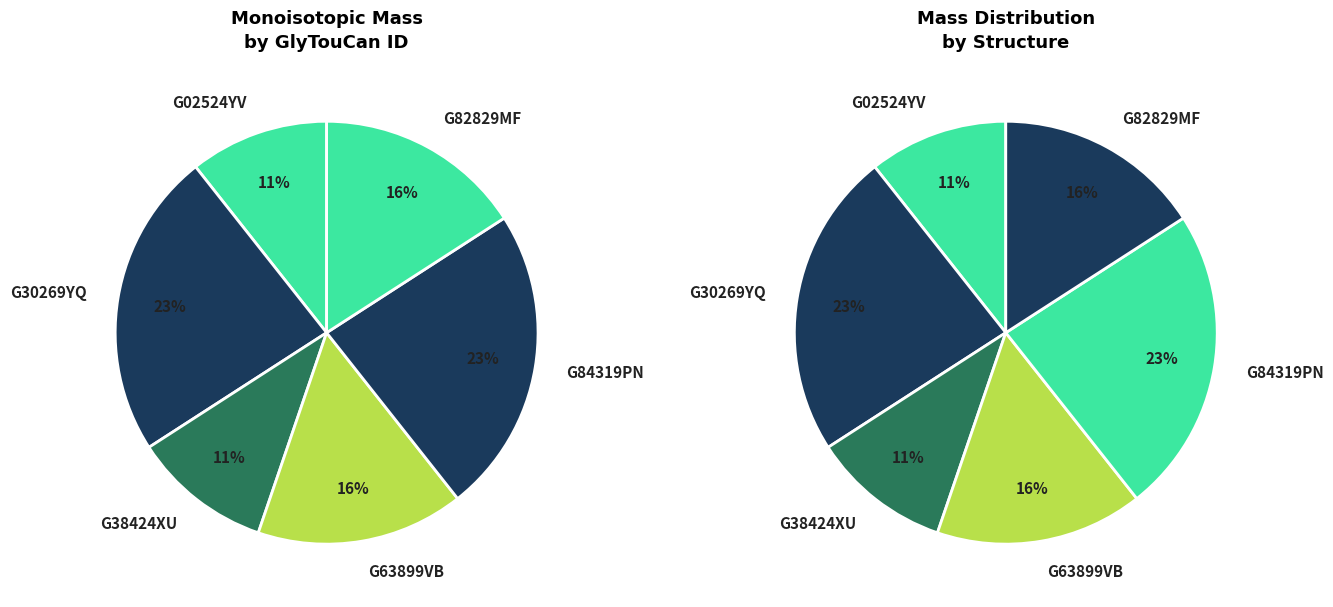

To the nearest percent, what portion does G84319PN represent?

23%